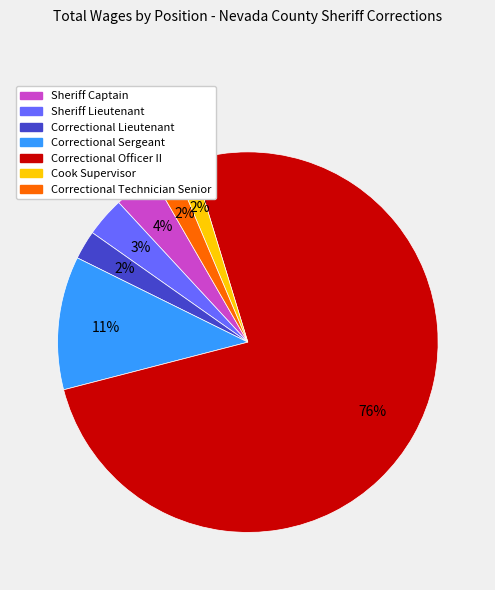

Which has a higher value, Correctional Technician Senior or Sheriff Lieutenant?

Sheriff Lieutenant